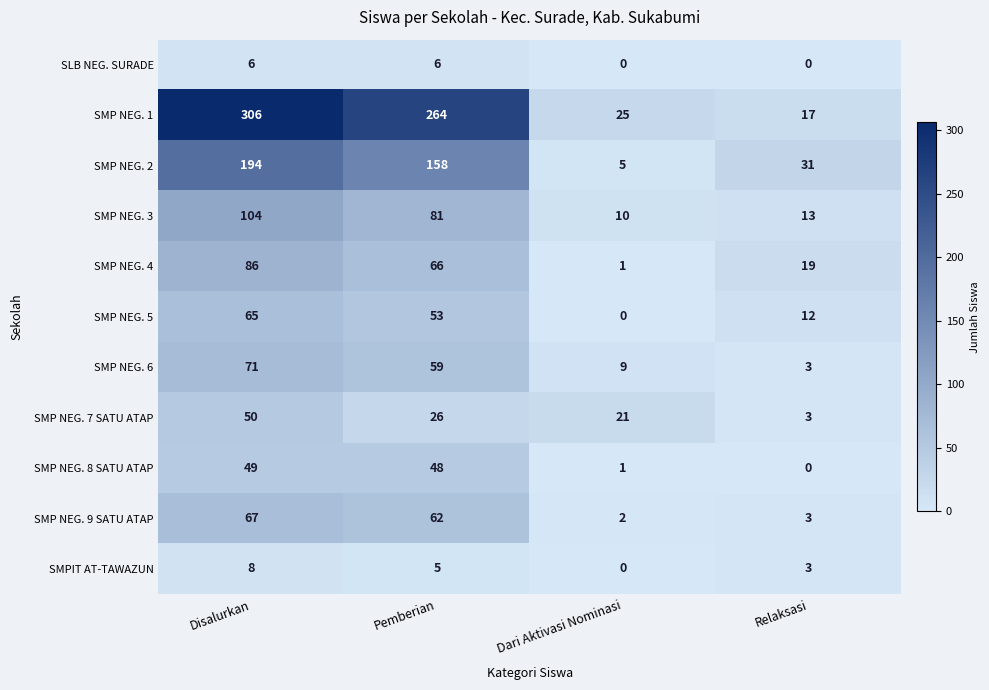

Which series has the largest total across all categories?

SMP NEG. 1